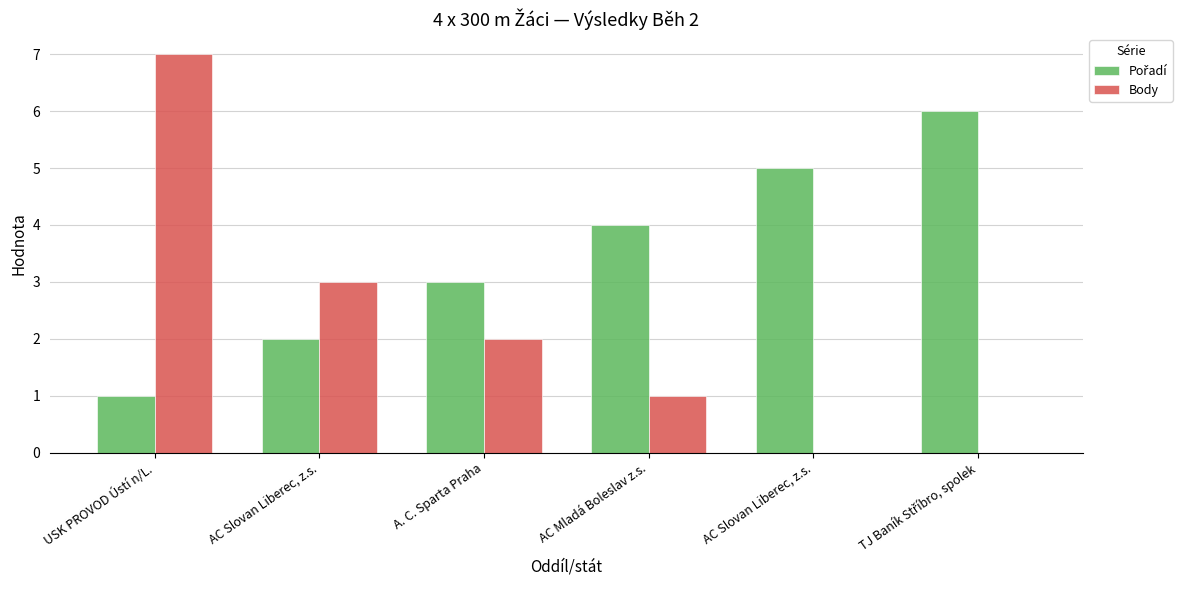

Rank the series by their maximum value, from highest to lowest.

Body, Pořadí